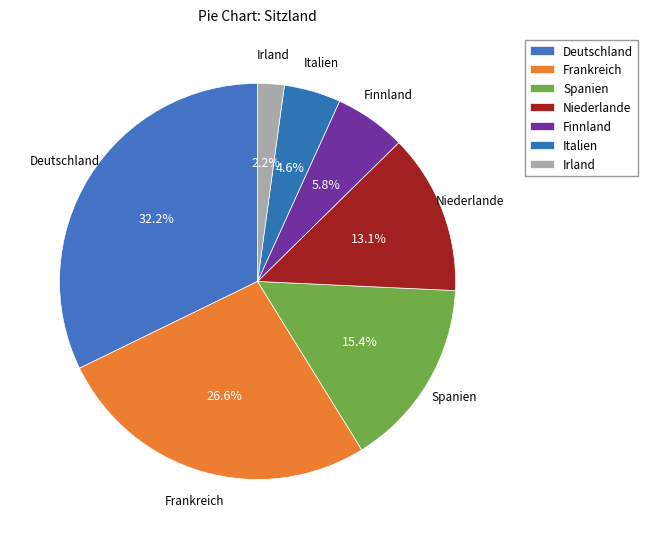

To the nearest percent, what is the difference between the largest and smallest slice percentages?

30%